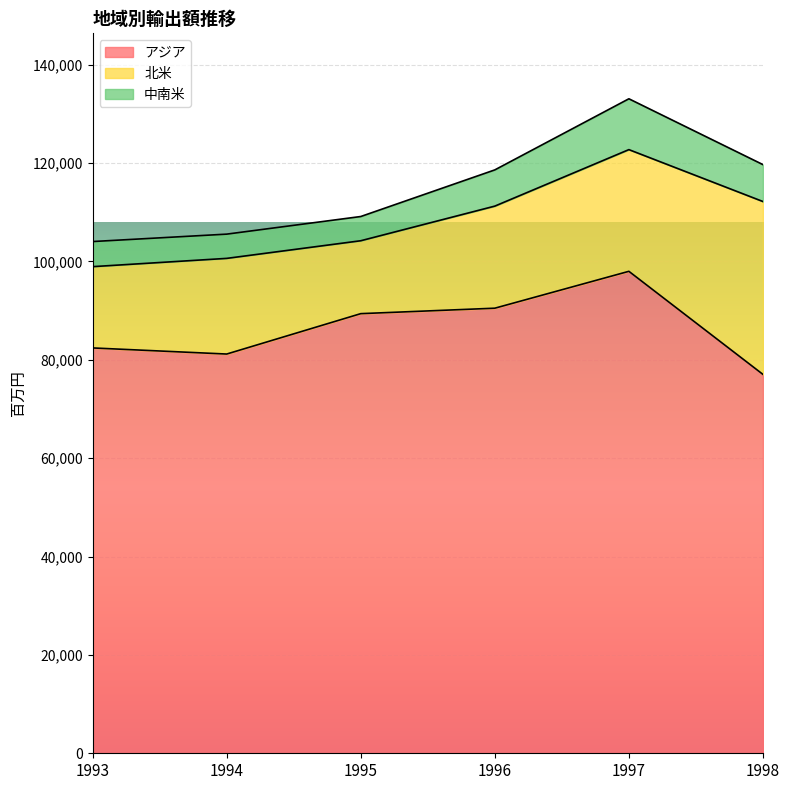

At which label does アジア reach its peak?

1997